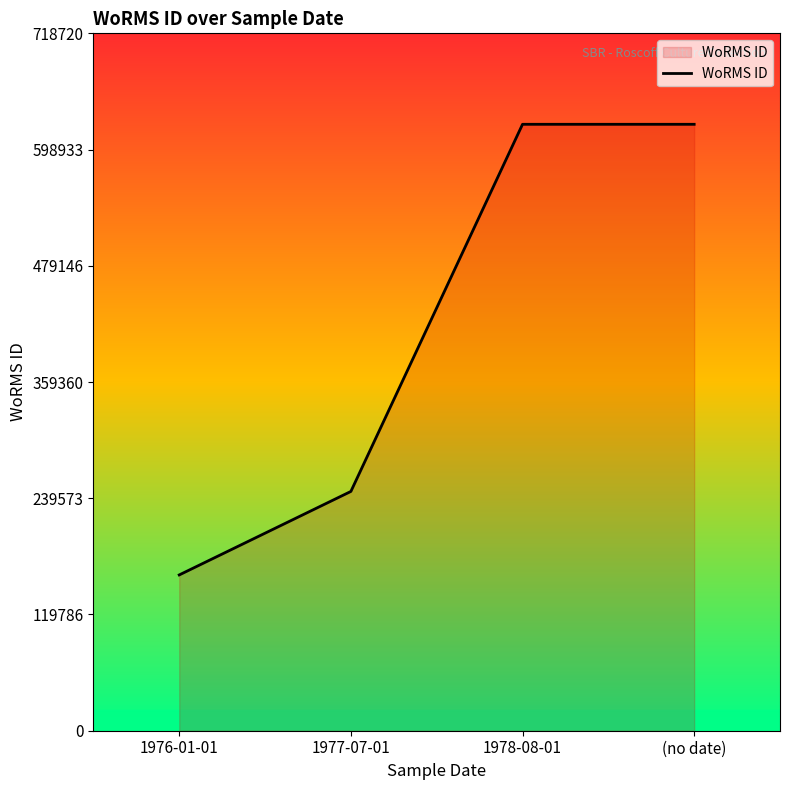

What is the ratio of the value at (no date) to the value at 1978-08-01?

1.0